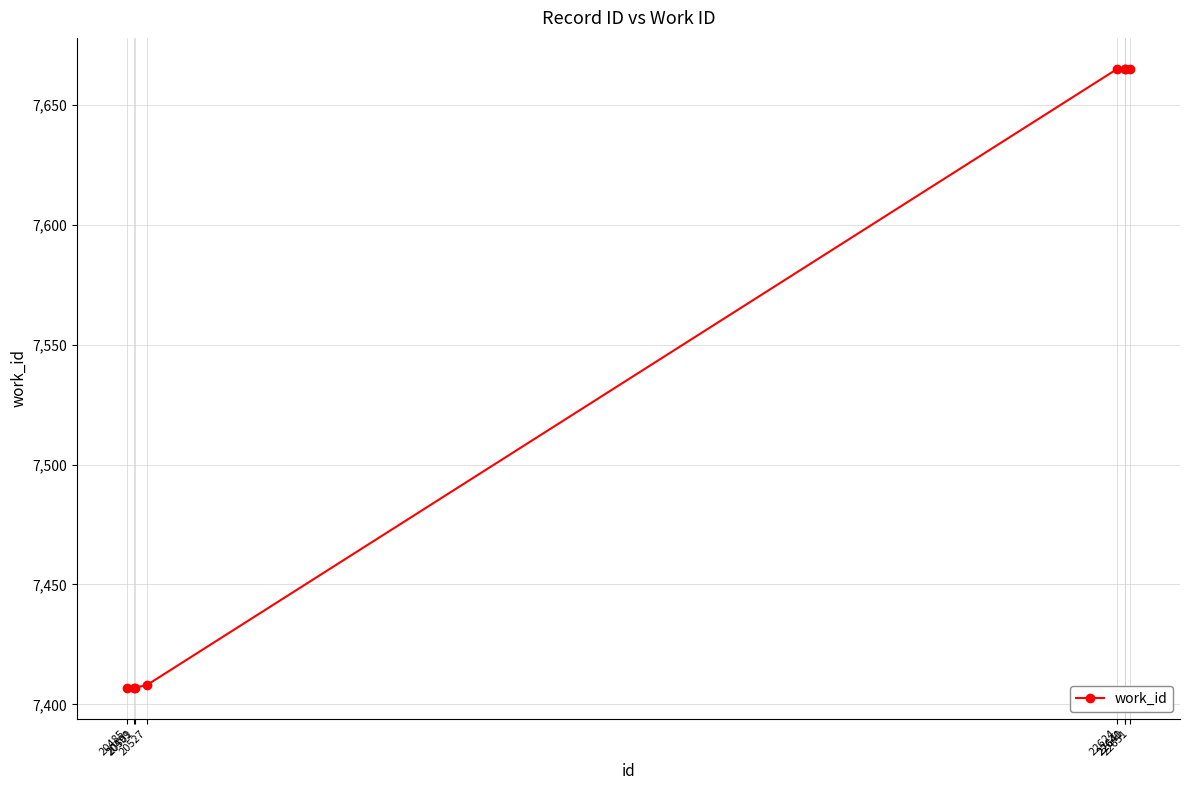

What is the value of the 3rd point from the left?

7407